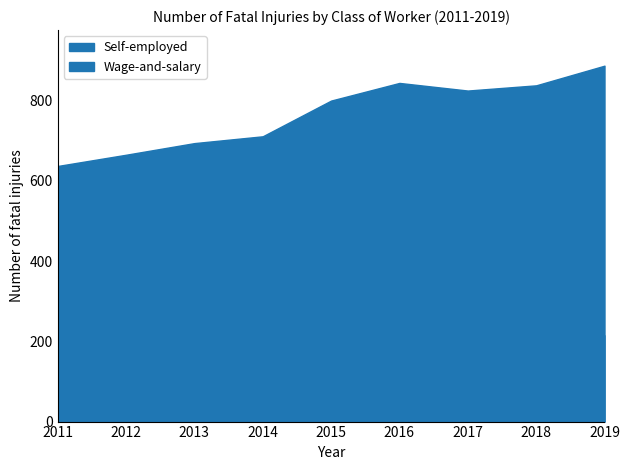

What is the maximum value for Wage-and-salary?

887